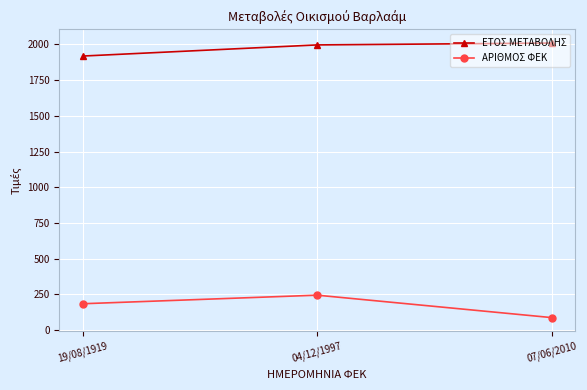

What value does the ΕΤΟΣ ΜΕΤΑΒΟΛΗΣ series have at 04/12/1997, to the nearest 5?

1995